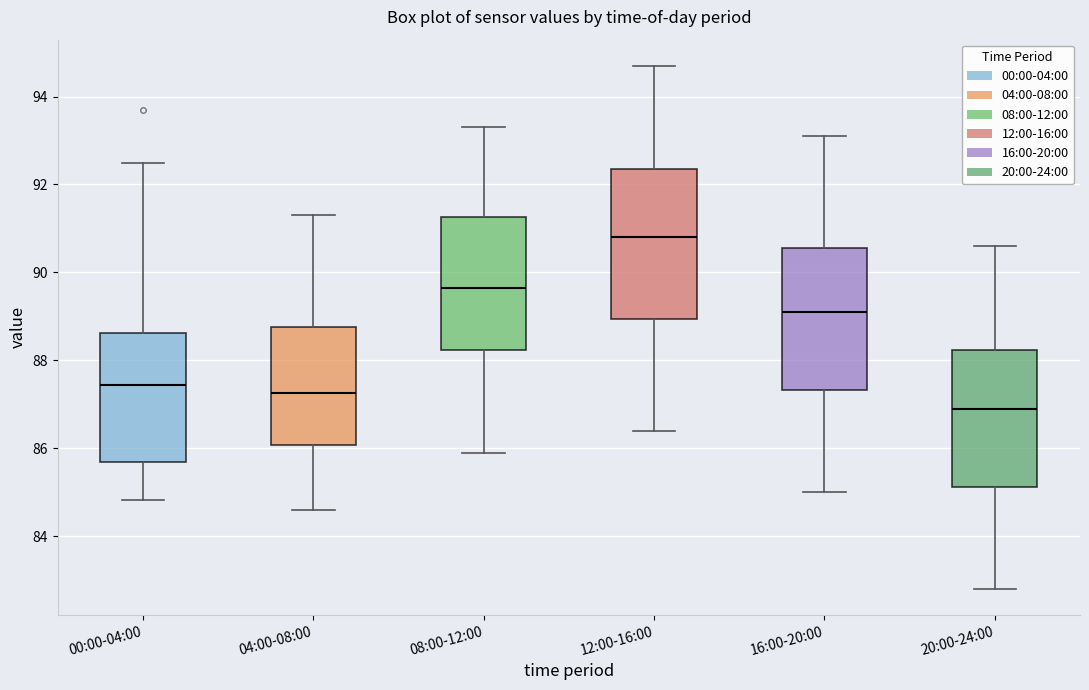

Reading left to right, transcribe this box plot: for each box, give where its median line is, the range the box spans, and where its two whiskers end, as read against the y-axis. The values are not printed on the chart, so give them approximately, as read against the axis.

00:00-04:00: median 87.4, box 85.6 to 88.6, whiskers 84.8 to 92.4
04:00-08:00: median 87.2, box 86.0 to 88.8, whiskers 84.6 to 91.4
08:00-12:00: median 89.6, box 88.2 to 91.2, whiskers 86.0 to 93.4
12:00-16:00: median 90.8, box 89.0 to 92.4, whiskers 86.4 to 94.8
16:00-20:00: median 89.2, box 87.4 to 90.6, whiskers 85.0 to 93.2
20:00-24:00: median 87.0, box 85.2 to 88.2, whiskers 82.8 to 90.6